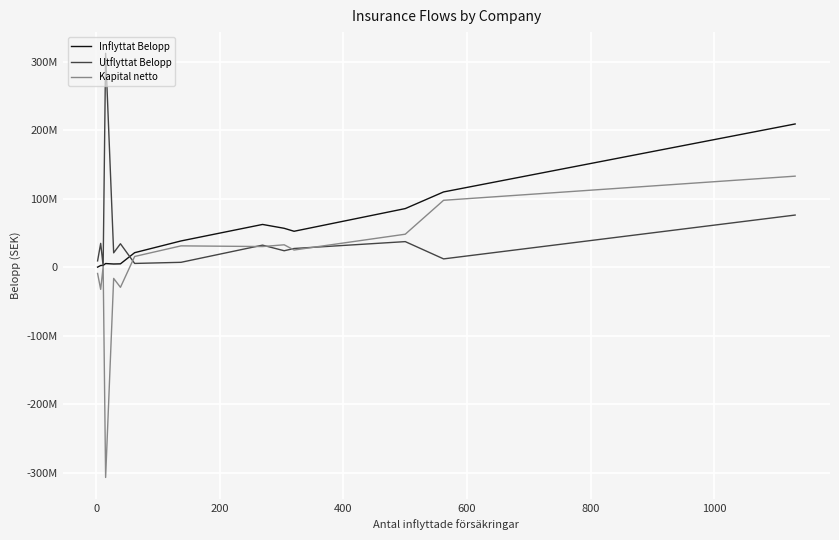

Does the chart have visible grid lines?

Yes